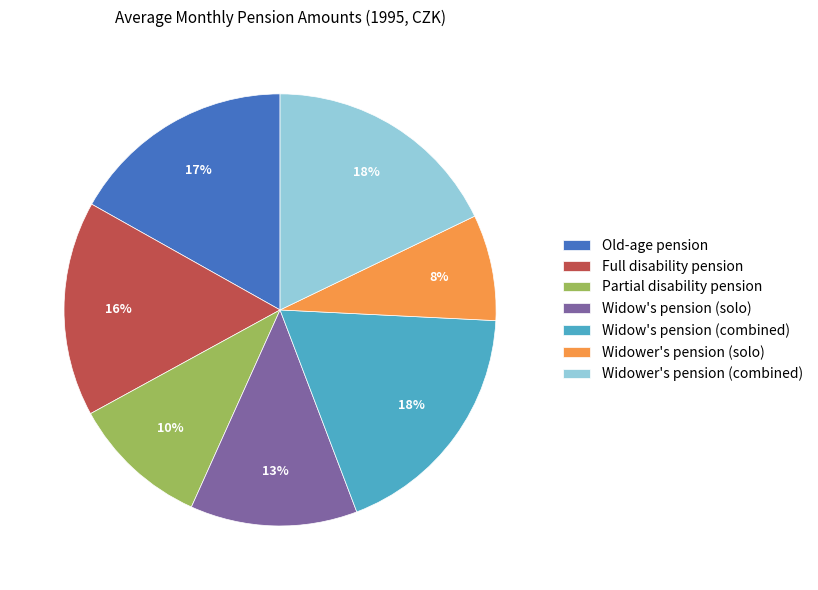

To the nearest percent, what is the average slice percentage?

14%